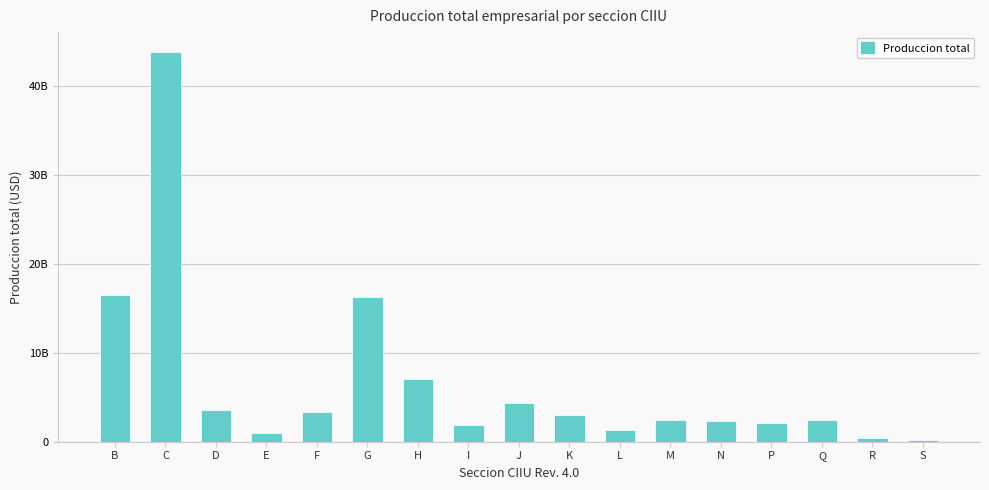

What is the difference between the maximum and minimum values?

43611272383.6